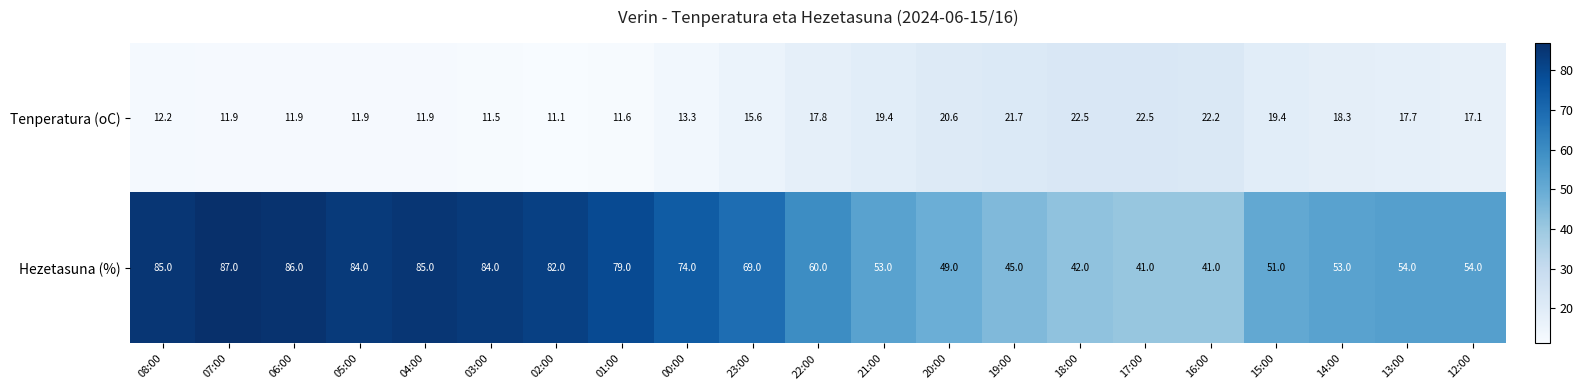

Which series has the largest total across all categories?

Hezetasuna (%)